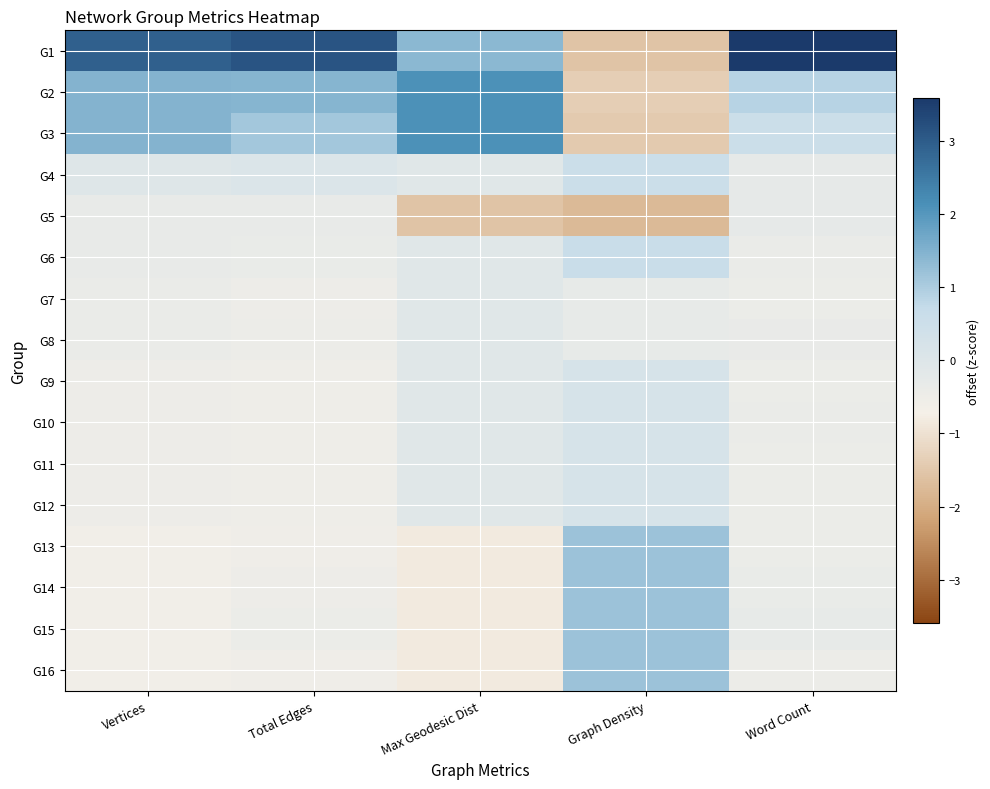

How many categories are shown in the chart?

5